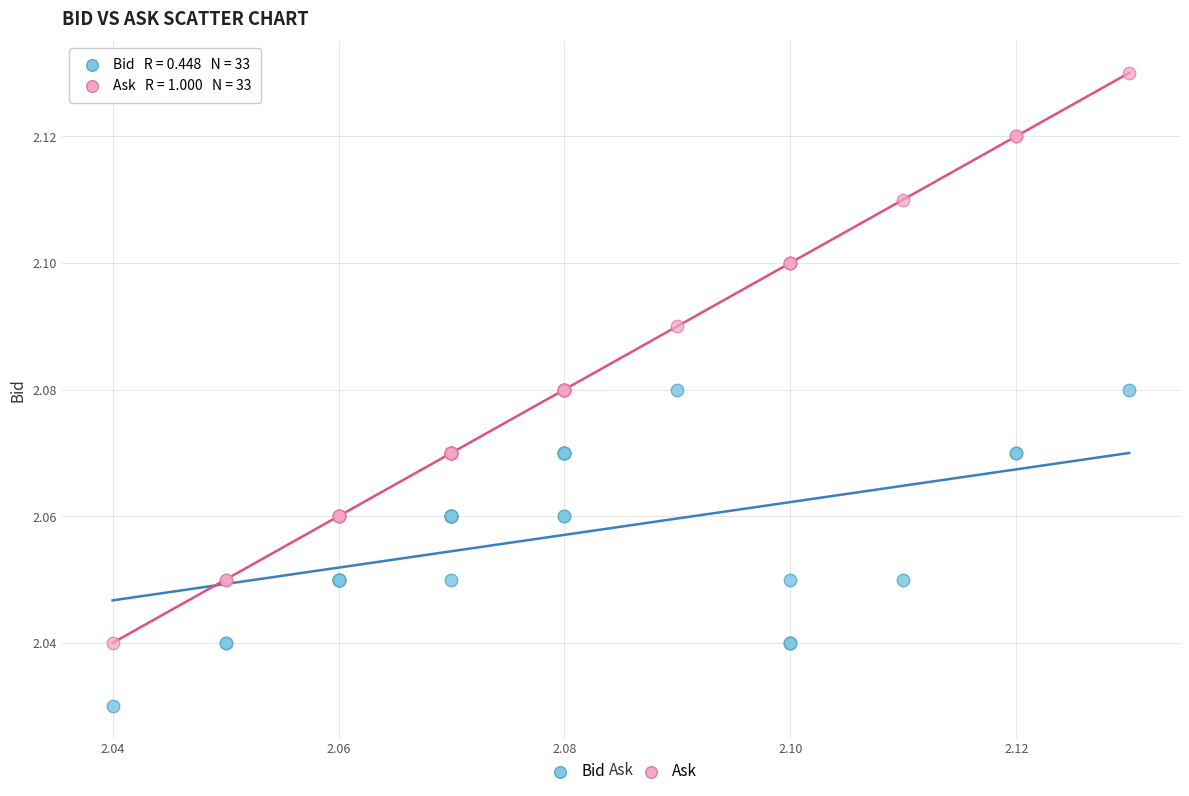

Which series contains the lowest Y value?

Bid